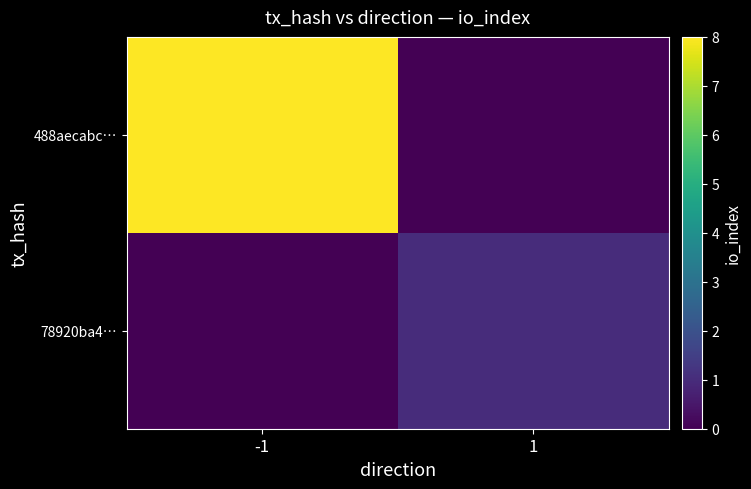

What is the greatest value displayed?

8